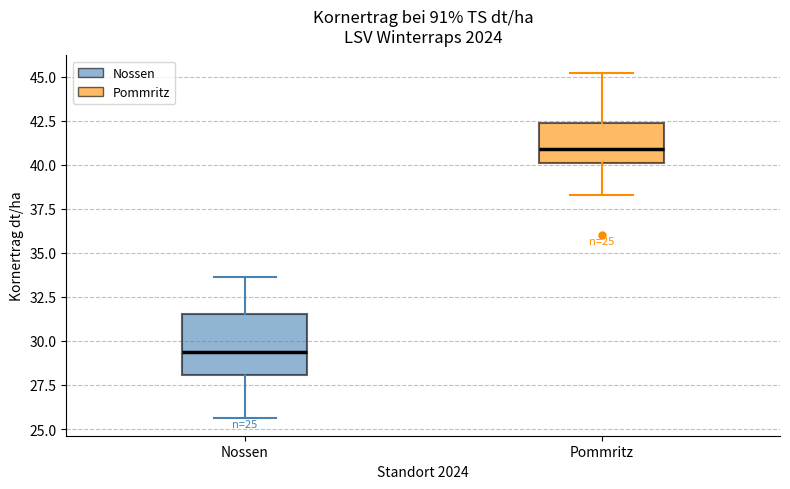

Which box's median line is the lowest?

Nossen